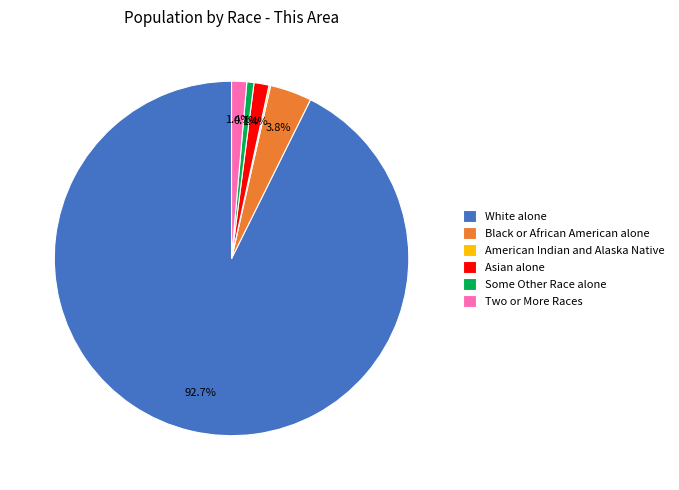

Which slice is the largest?

White alone